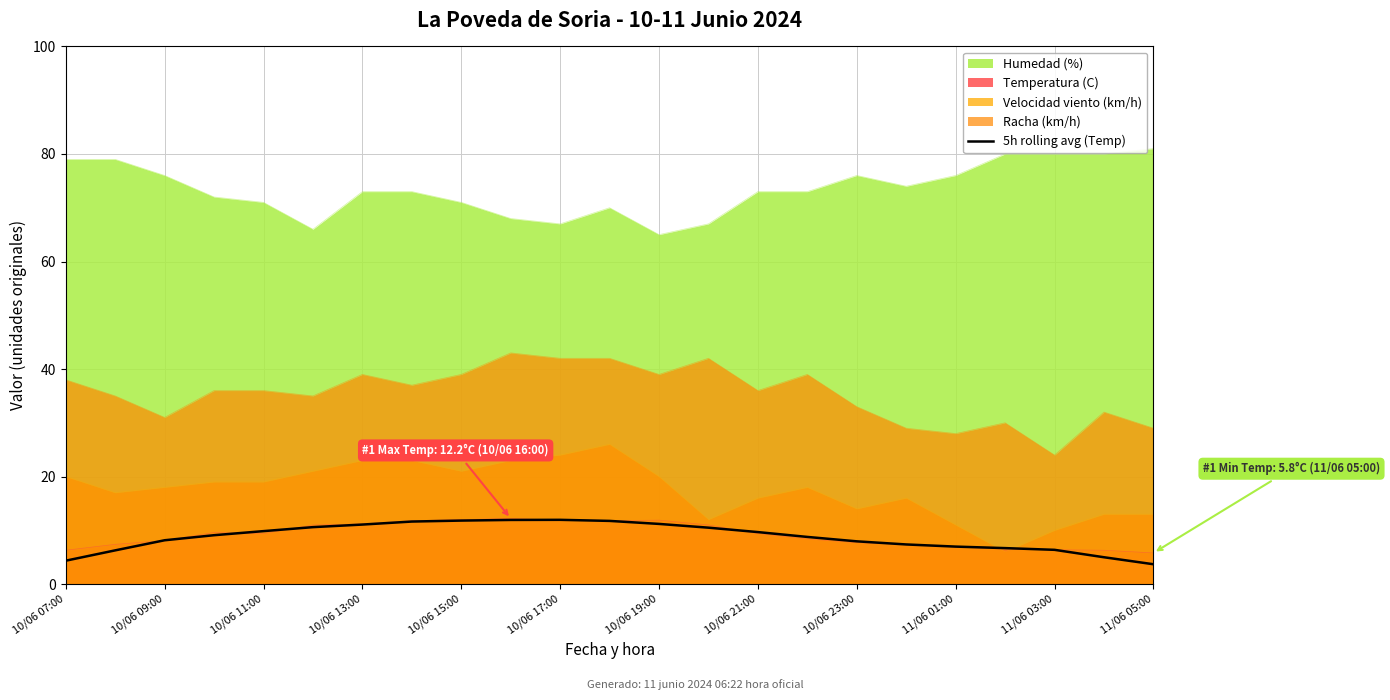

What is the highest value of the Temperatura (C) series?

12.2